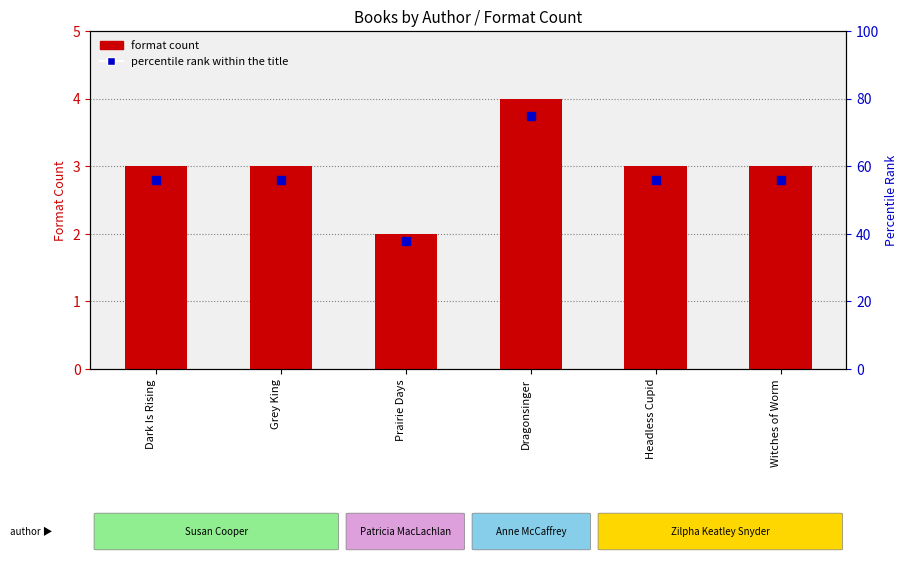

What are all the series names shown in the legend?

format count, percentile rank within the title